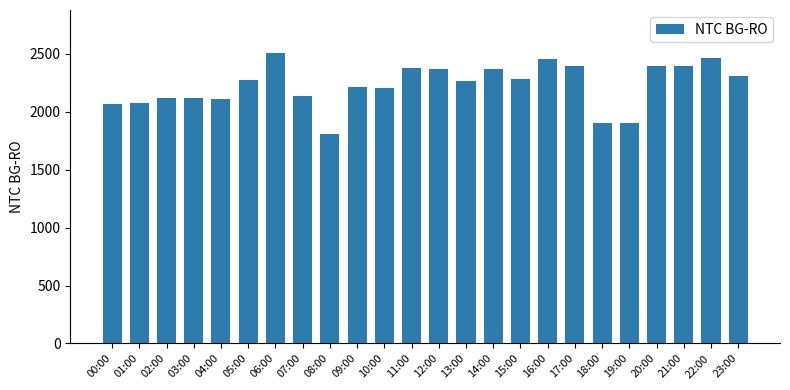

Is it true that the value at 23:00 is 907?

False